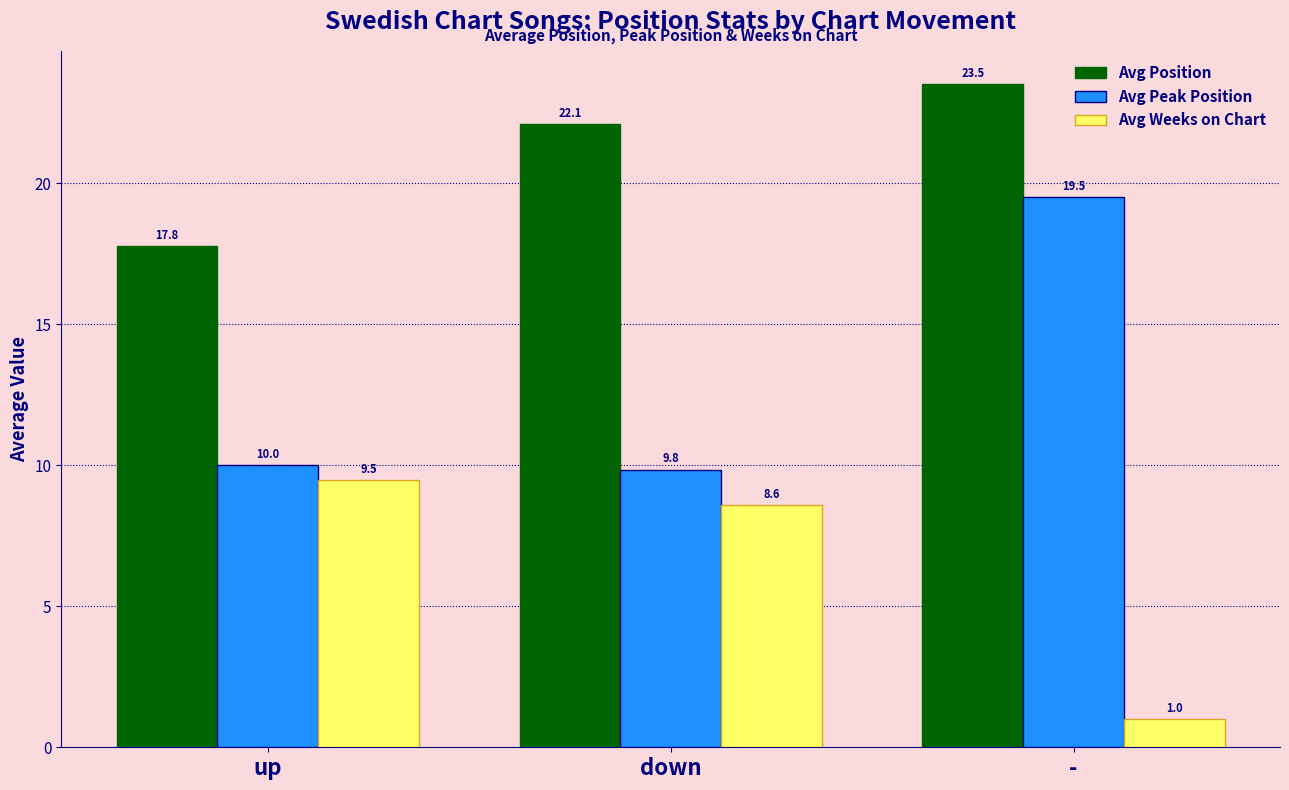

What are all the series names shown in the legend?

Avg Position, Avg Peak Position, Avg Weeks on Chart